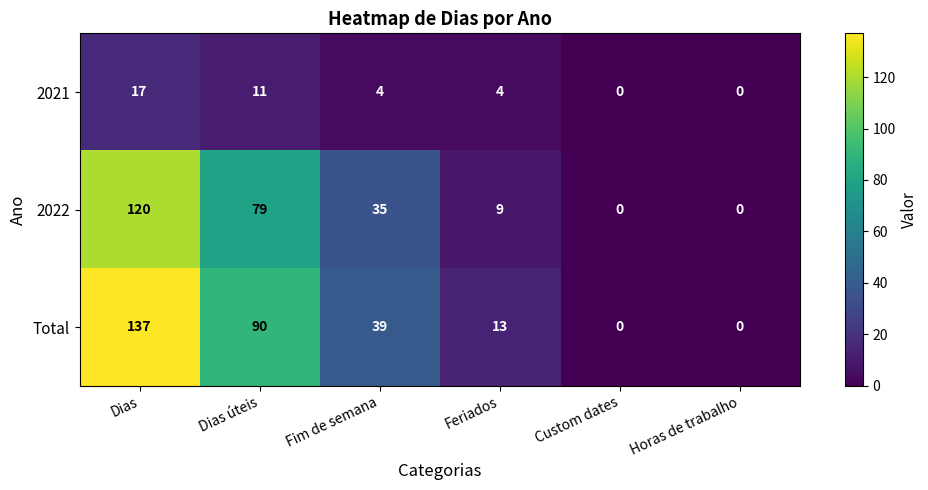

Which series has the largest total across all categories?

Total